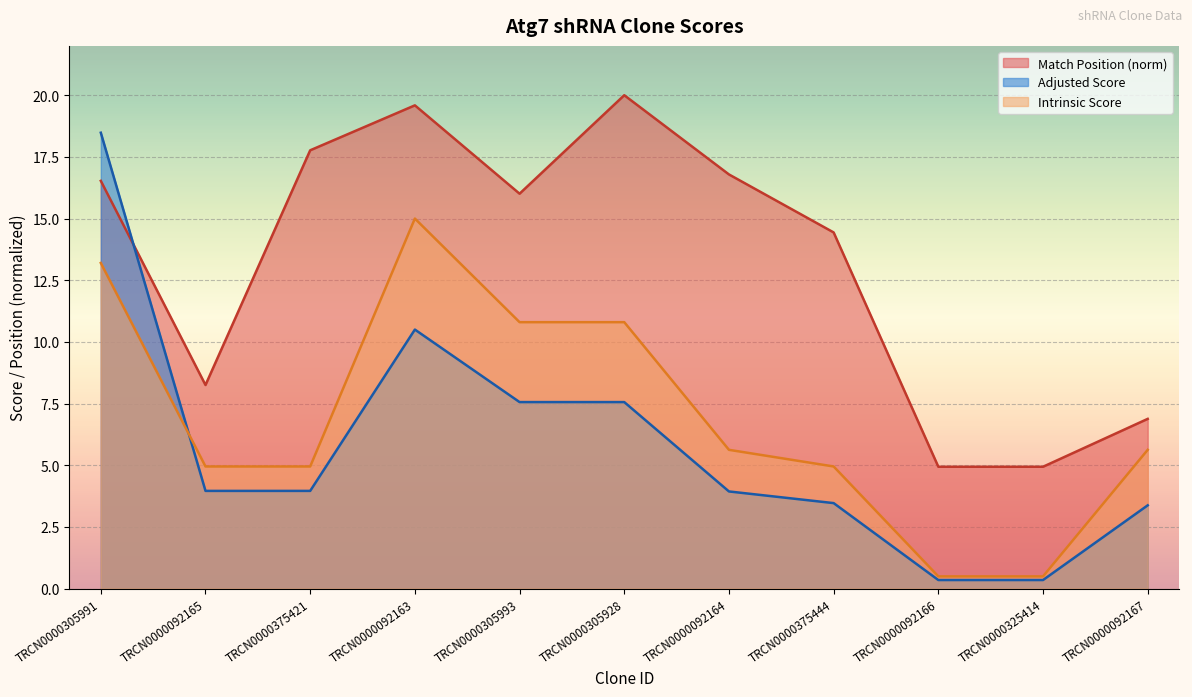

How many interior local peaks does the Adjusted Score series have?

1